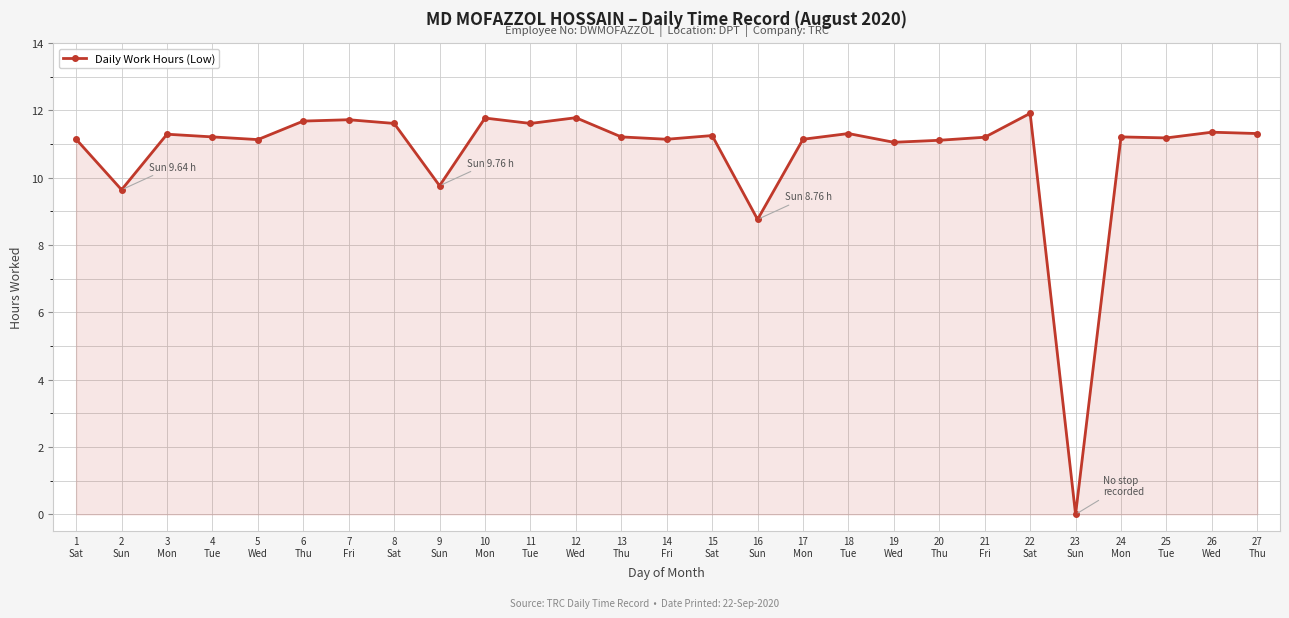

How many values are above zero?

26